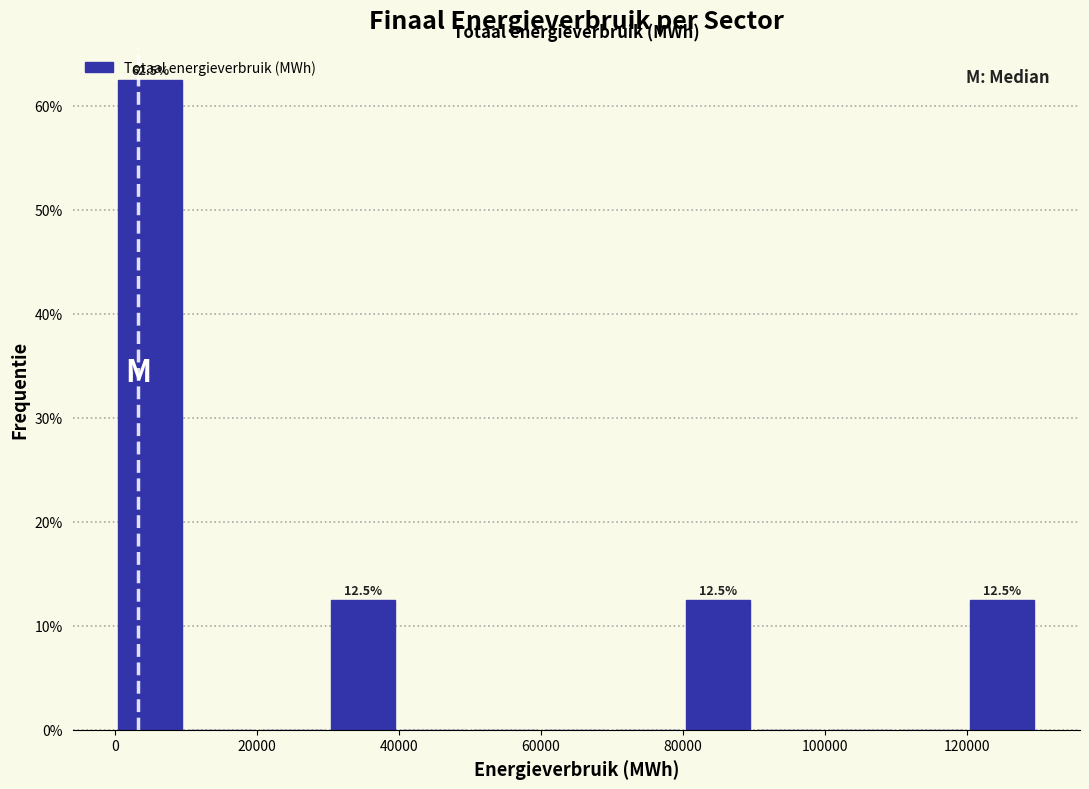

Which range on the x-axis has the tallest bar?

0 to 10000